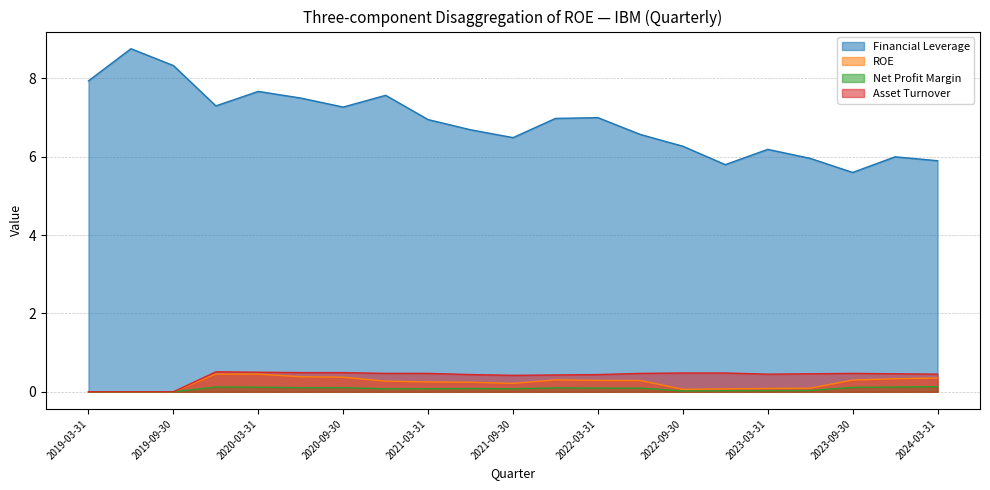

True or false: Asset Turnover and ROE cross at least once.

False